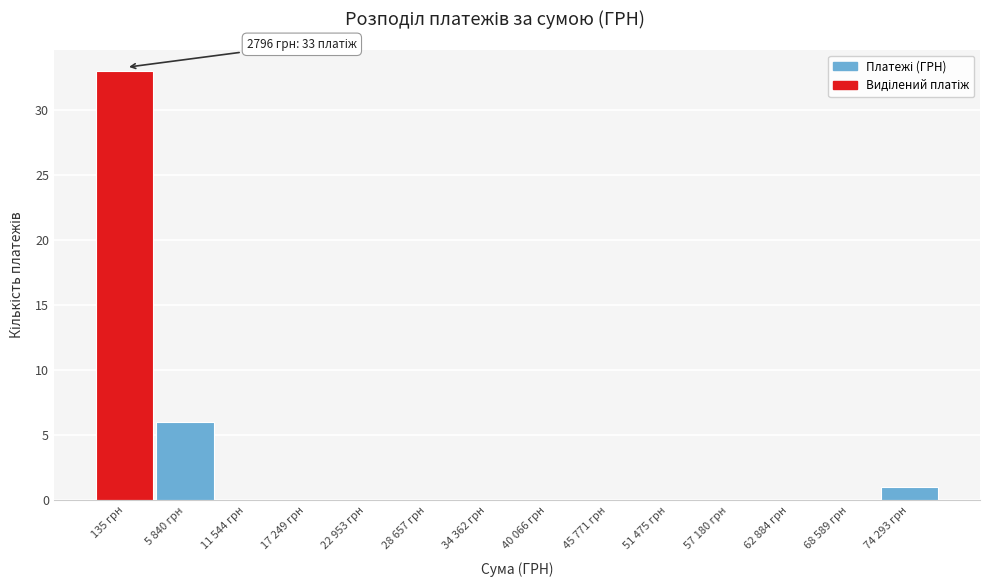

Reading left to right, list all the values displayed in this chart.

135 грн=33	5 840 грн=6	11 544 грн=0	17 249 грн=0	22 953 грн=0	28 657 грн=0	34 362 грн=0	40 066 грн=0	45 771 грн=0	51 475 грн=0	57 180 грн=0	62 884 грн=0	68 589 грн=0	74 293 грн=1